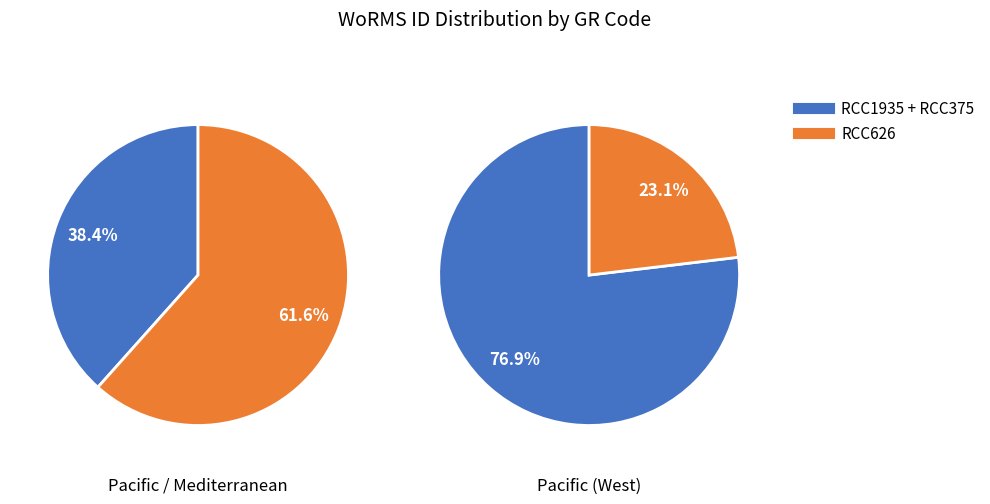

To the nearest percent, what percentage of the pie is RCC375?

38%